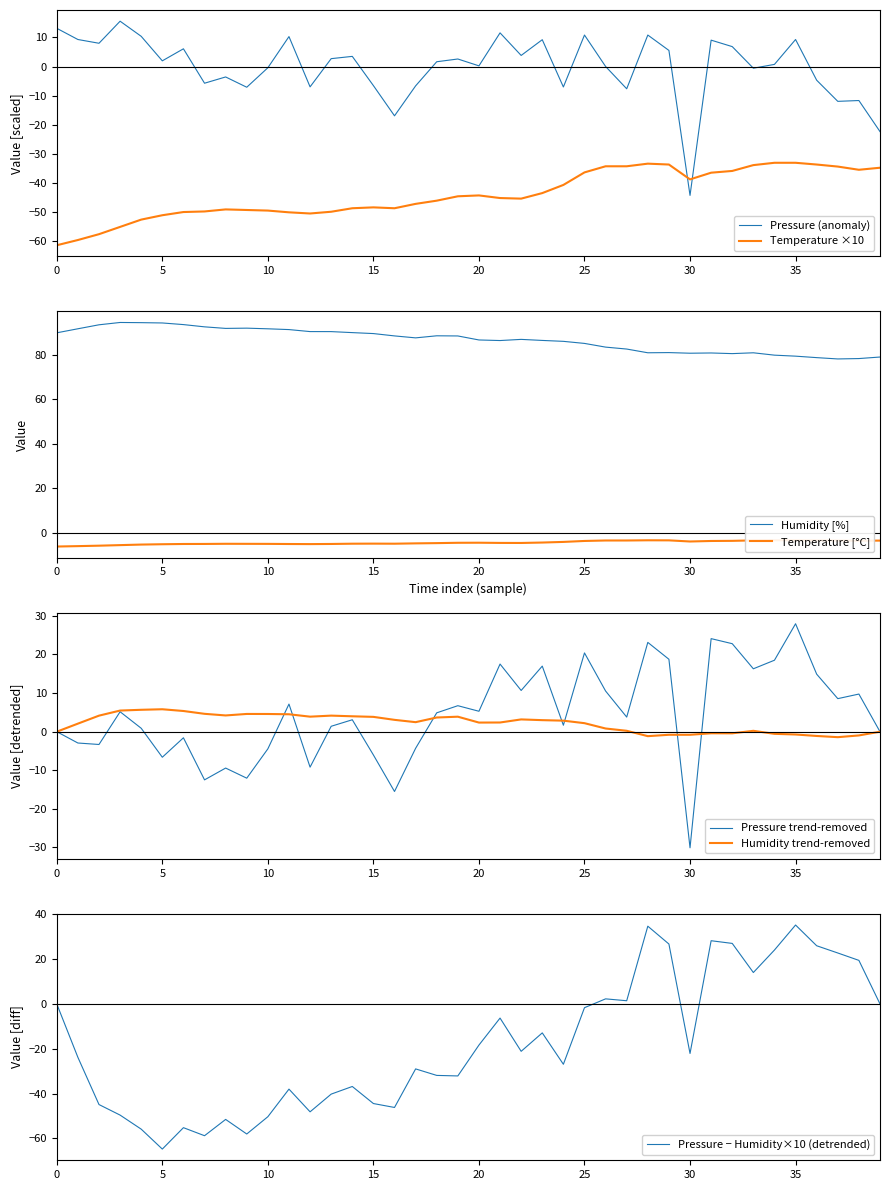

What is the minimum value for Humidity [%]?

78.1